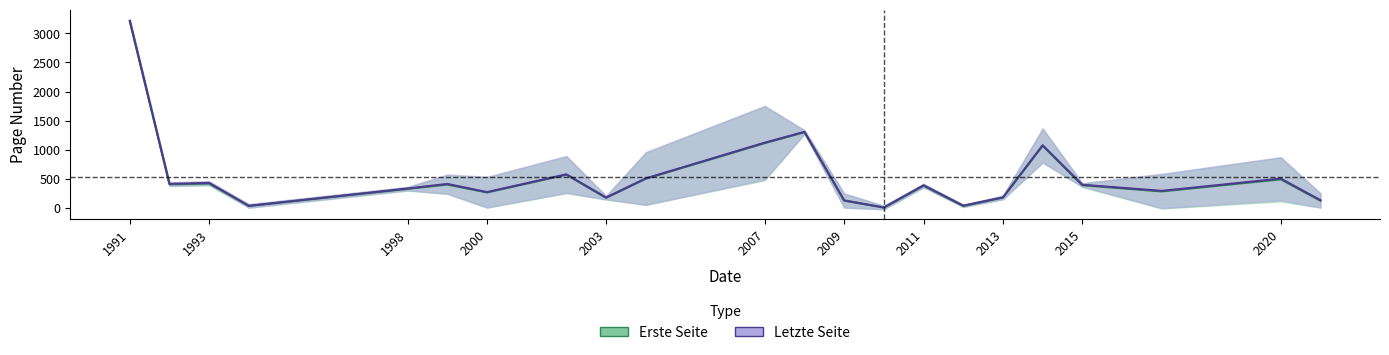

True or false: Letzte Seite and Erste Seite cross at least once.

False